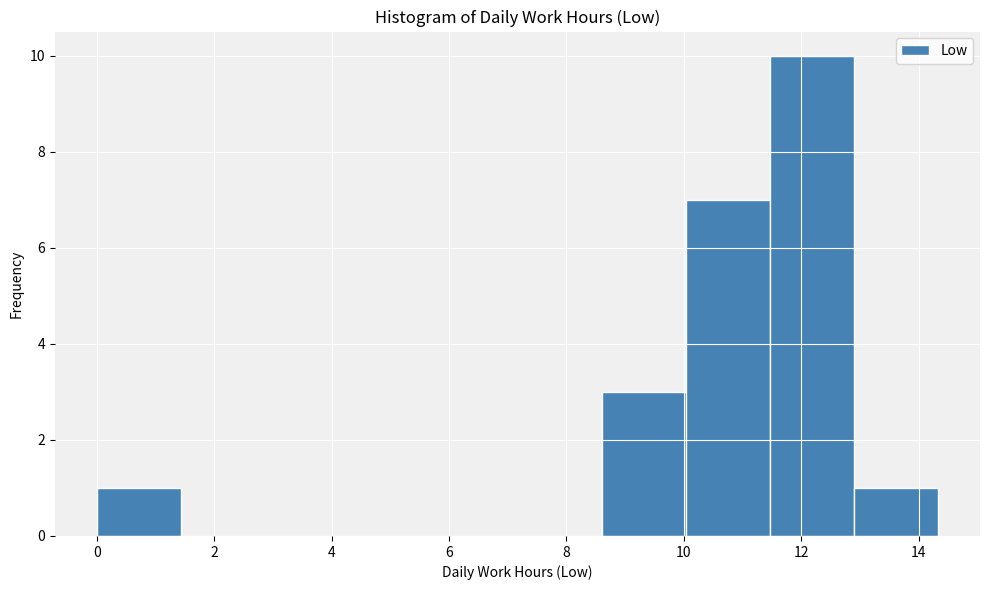

Reading left to right, transcribe this chart: for each bar, give the range it covers on the x-axis and its height. Neither the bar edges nor the heights are printed on the chart, so give them approximately, as read against the axes.

0.0 to 1.4: 1
1.4 to 2.8: 0
2.8 to 4.2: 0
4.2 to 5.8: 0
5.8 to 7.2: 0
7.2 to 8.6: 0
8.6 to 10.0: 3
10.0 to 11.4: 7
11.4 to 12.8: 10
12.8 to 14.4: 1